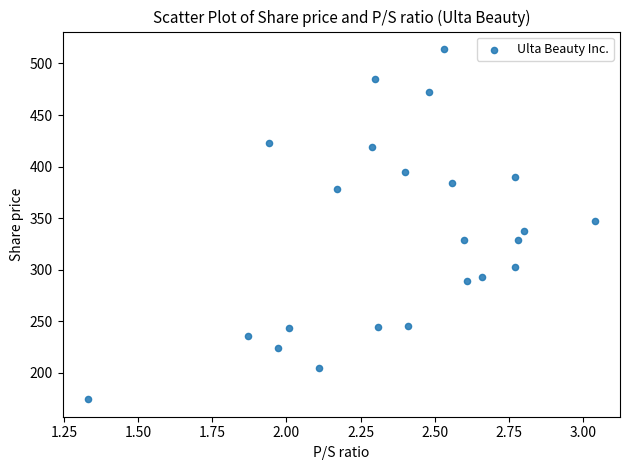

What is the range of X values (max minus min)?

1.7